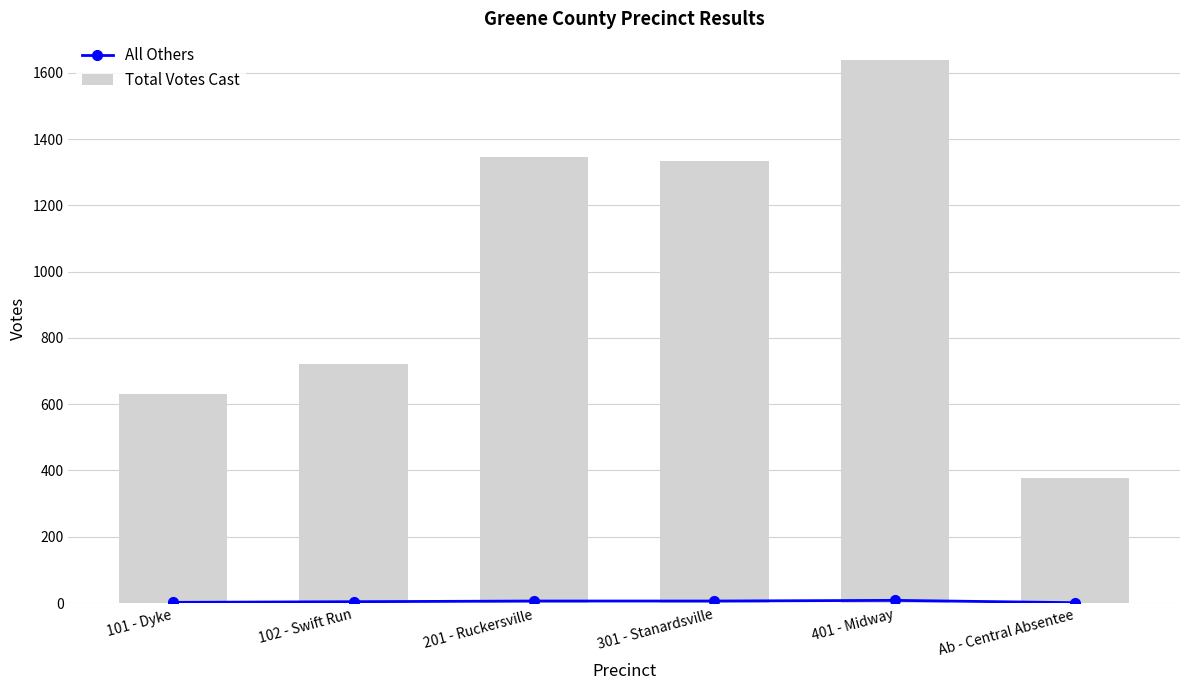

List the labels in order of Total Votes Cast value, largest first.

401 - Midway, 201 - Ruckersville, 301 - Stanardsville, 102 - Swift Run, 101 - Dyke, Ab - Central Absentee